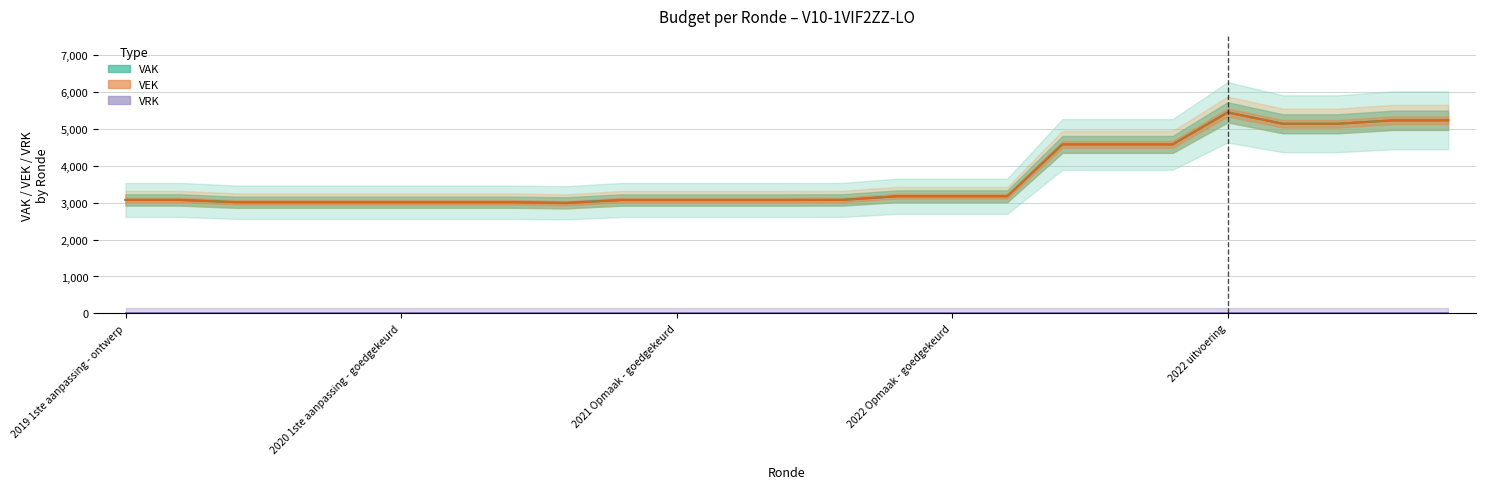

Does the chart have visible grid lines?

Yes